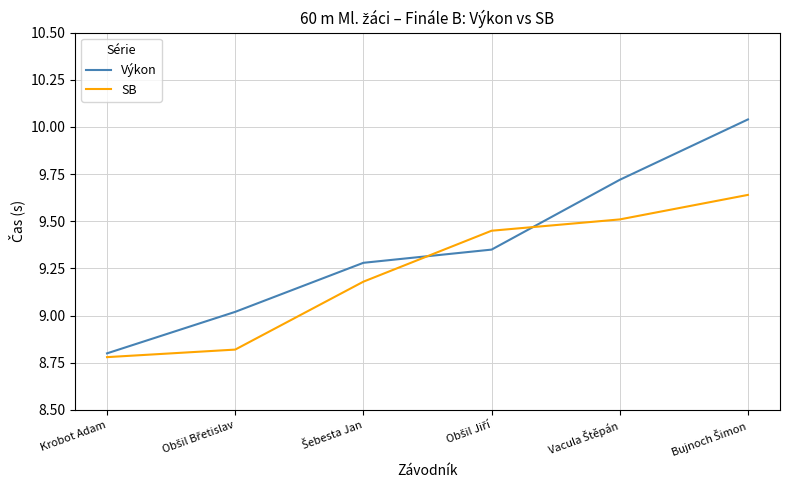

Which category has the lowest value across all series?

Krobot Adam